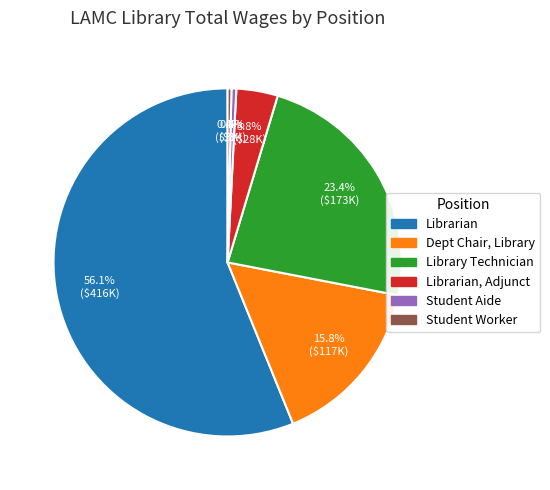

Does any single category account for the majority?

Yes